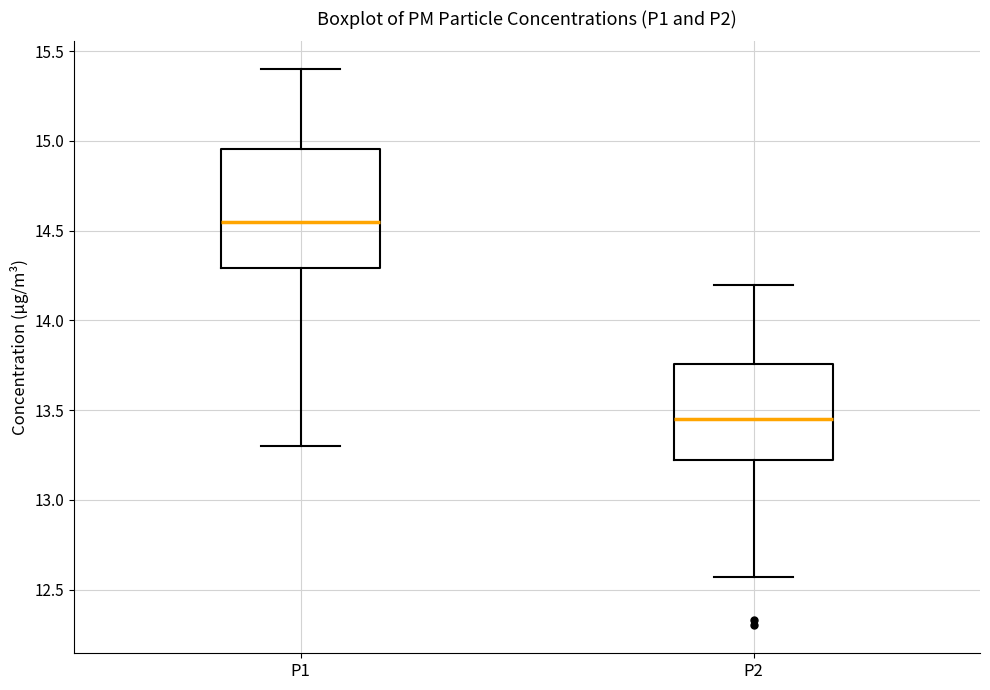

Which box has the highest median line?

P1